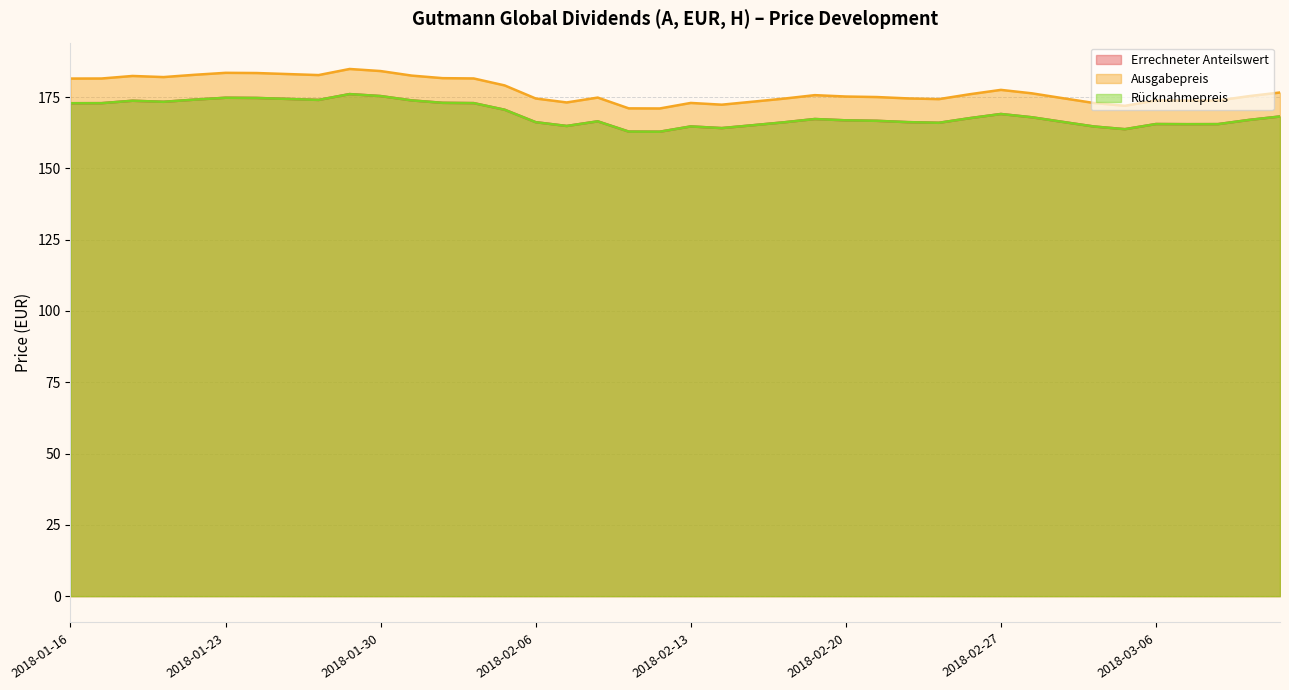

What is the difference between the maximum and second lowest values in the Ausgabepreis series?

13.8